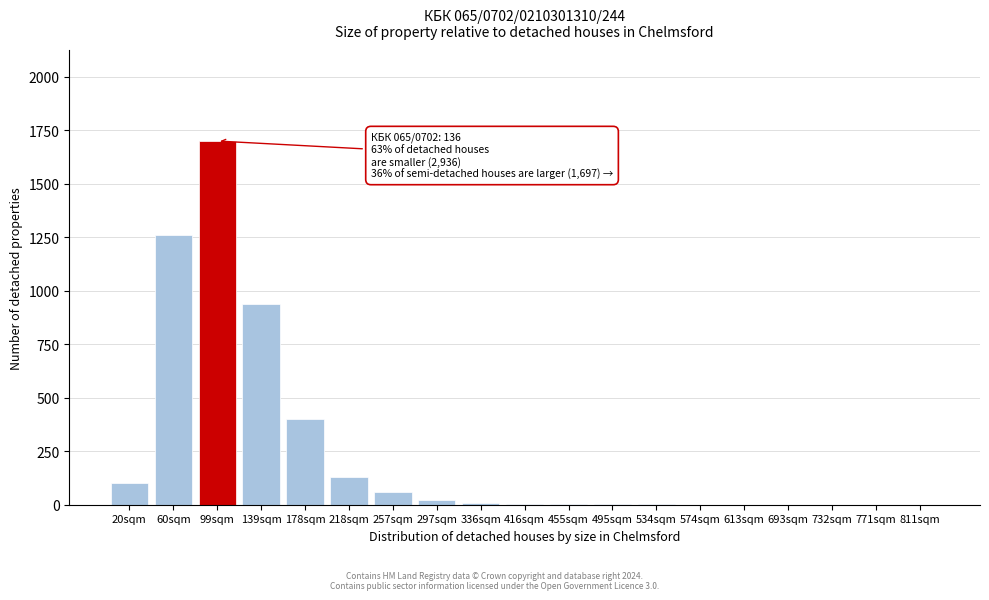

The chart shows a value of 1 at 574sqm. True or false?

True